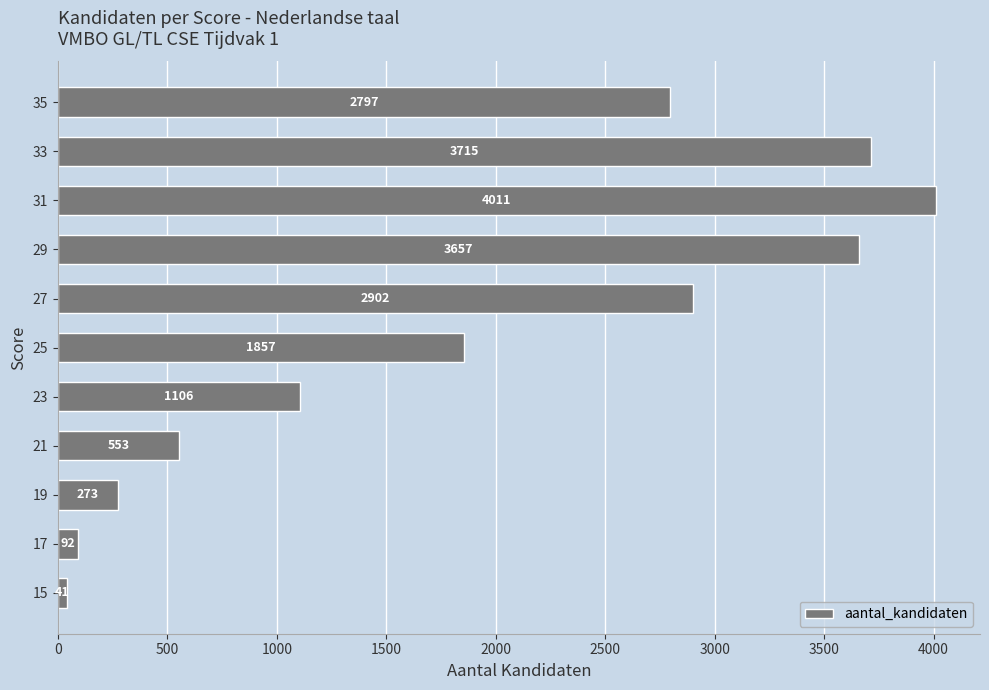

Reading top to bottom, transcribe all the data shown in this chart.

2797	3715	4011	3657	2902	1857	1106	553	273	92	41